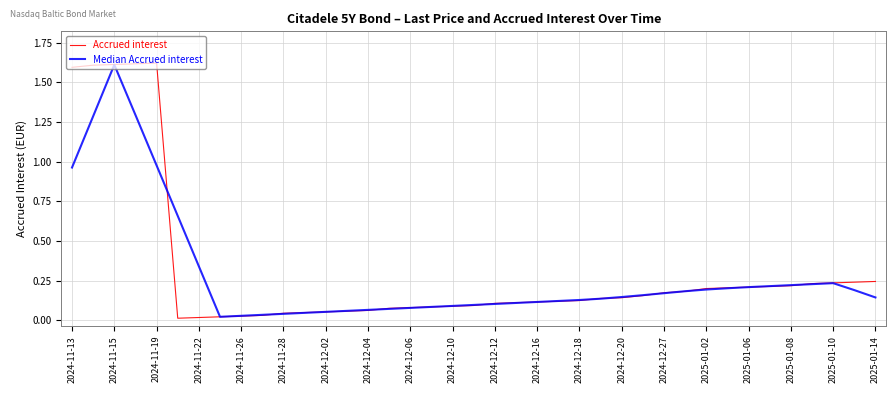

Which series has the largest range (max minus min)?

Accrued interest